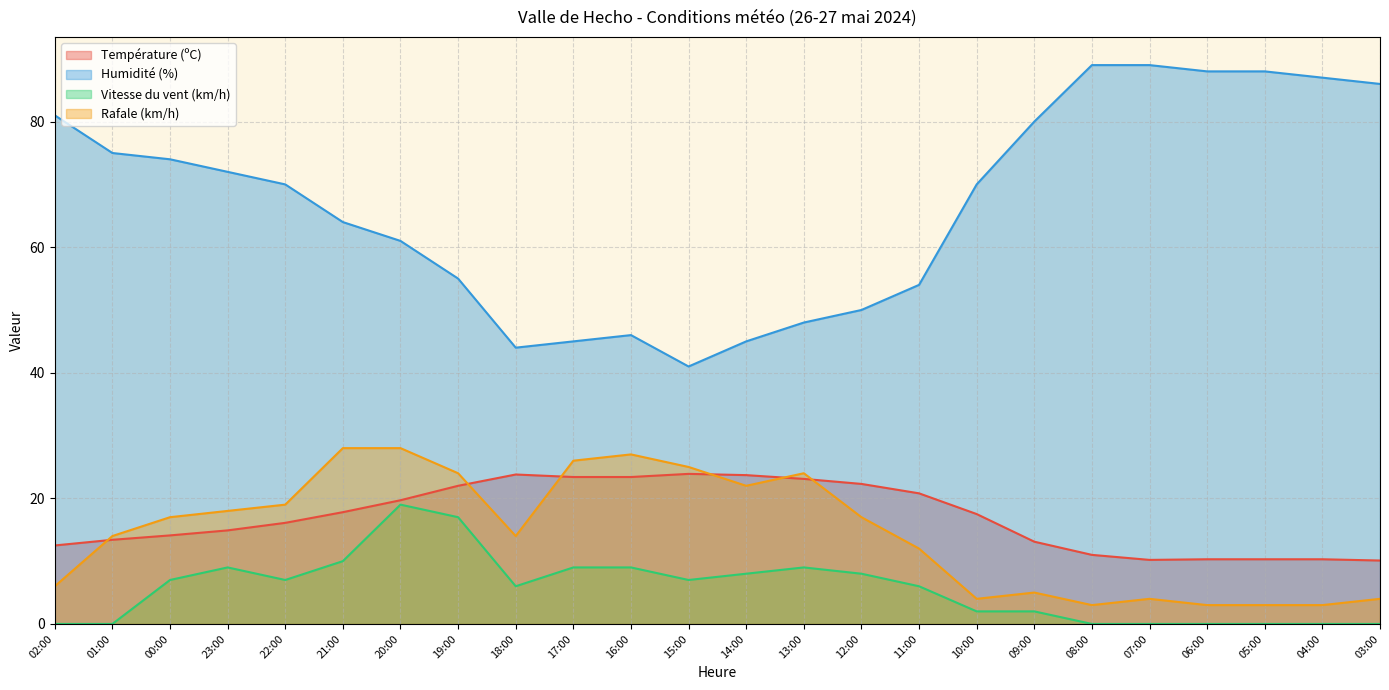

What is the label of the 5th point from the right?

07:00